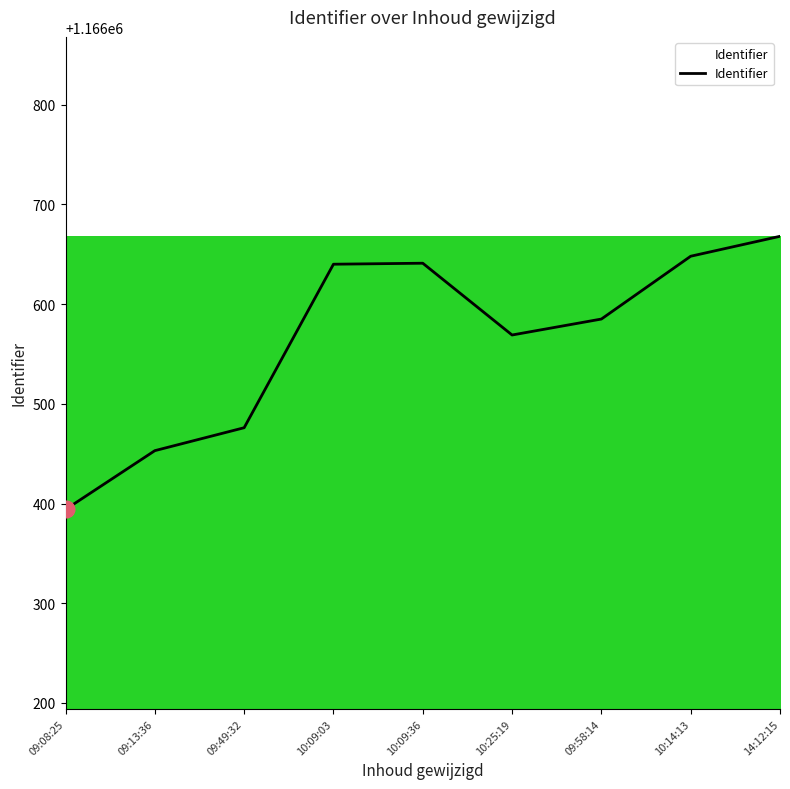

What is the difference between the maximum and minimum values?

274